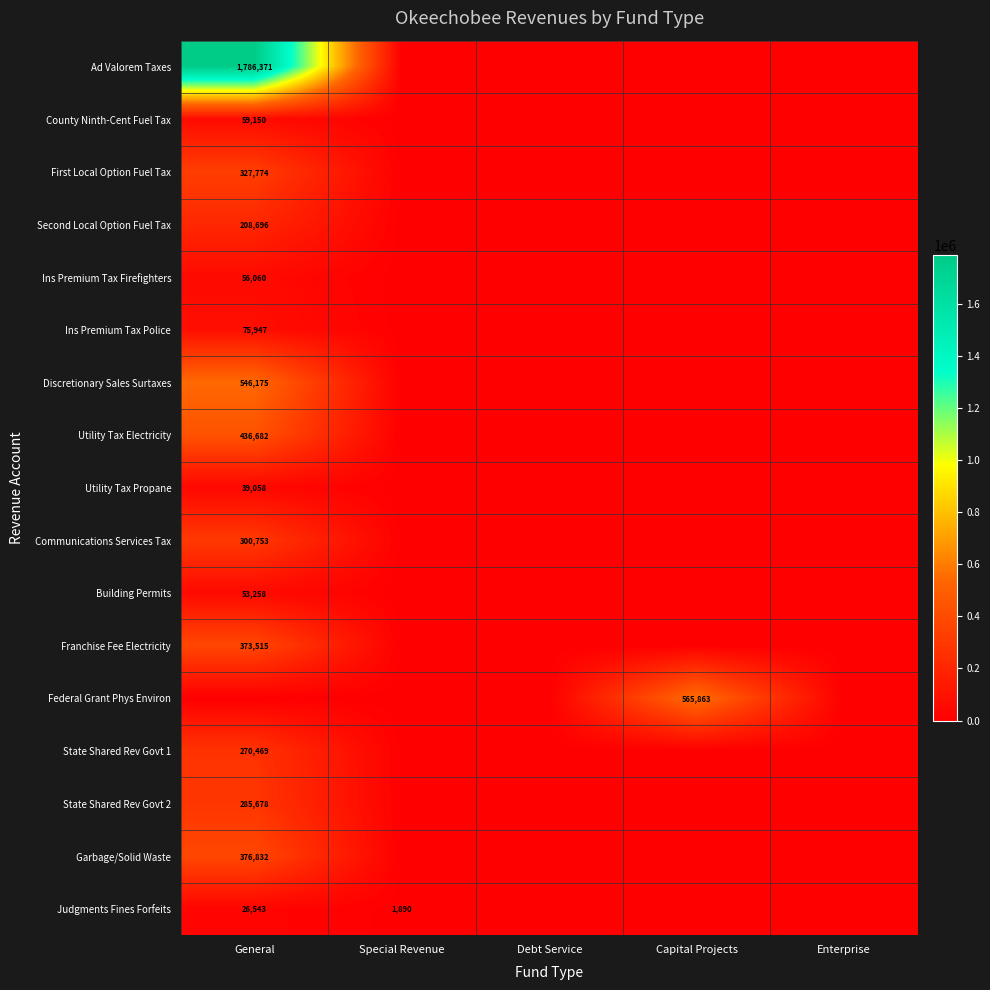

True or false: Judgments Fines Forfeits has a value of 10802 at General.

False